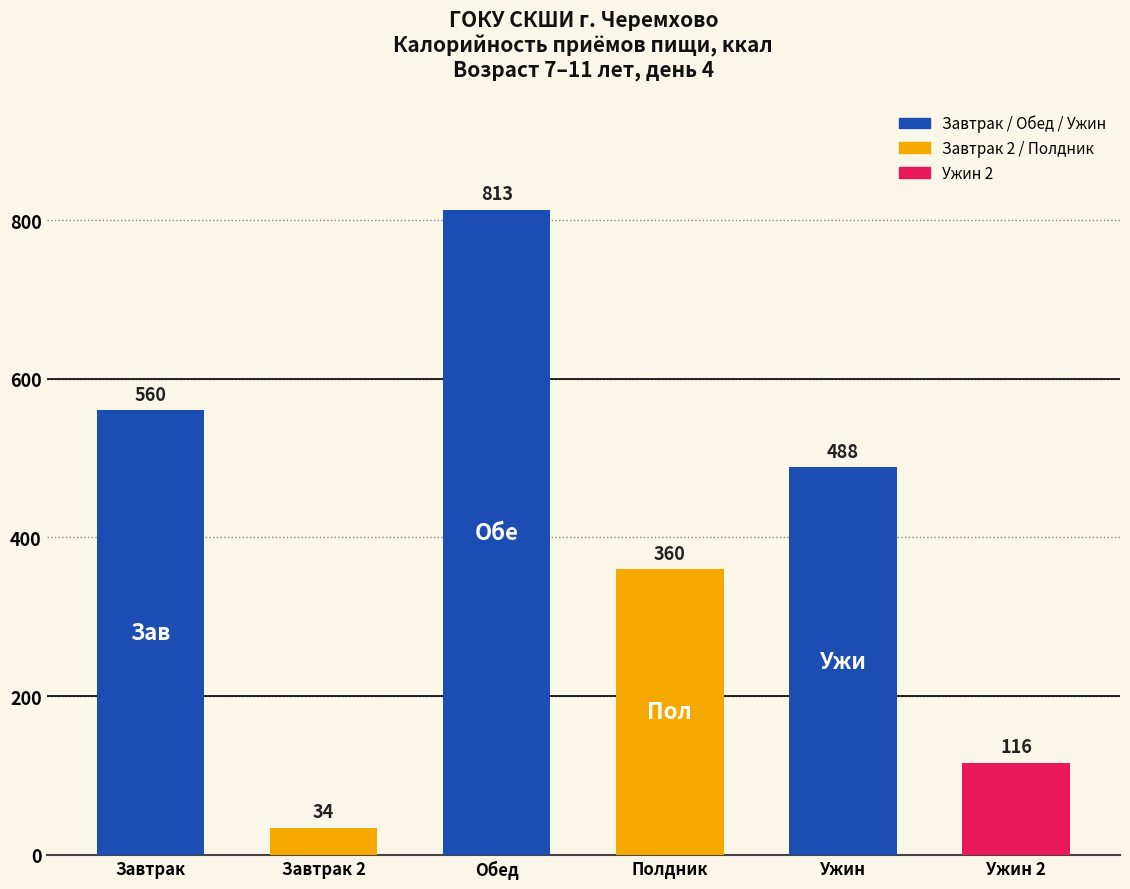

What is the label of the 2nd bar from the right?

Ужин